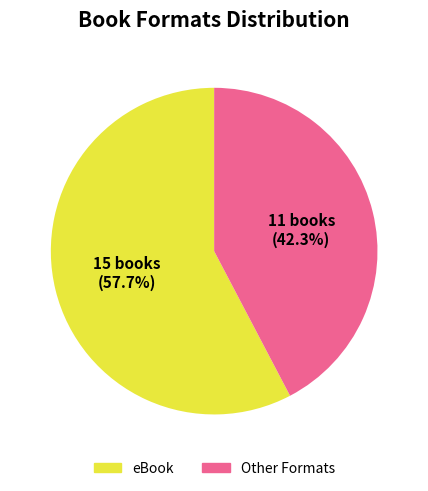

Does any single category account for the majority?

Yes